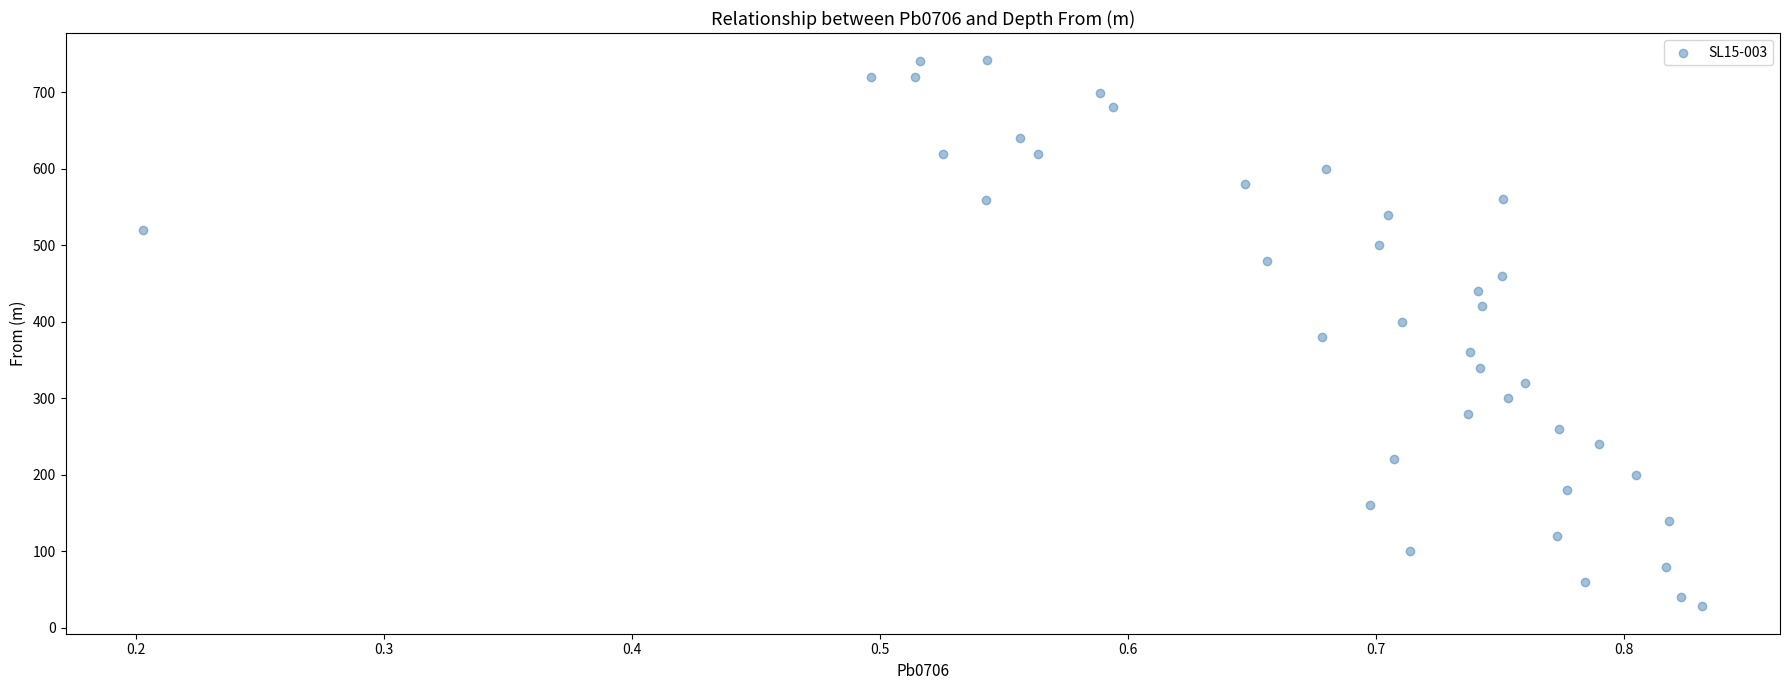

What is the range of Y values (max minus min)?

713.5